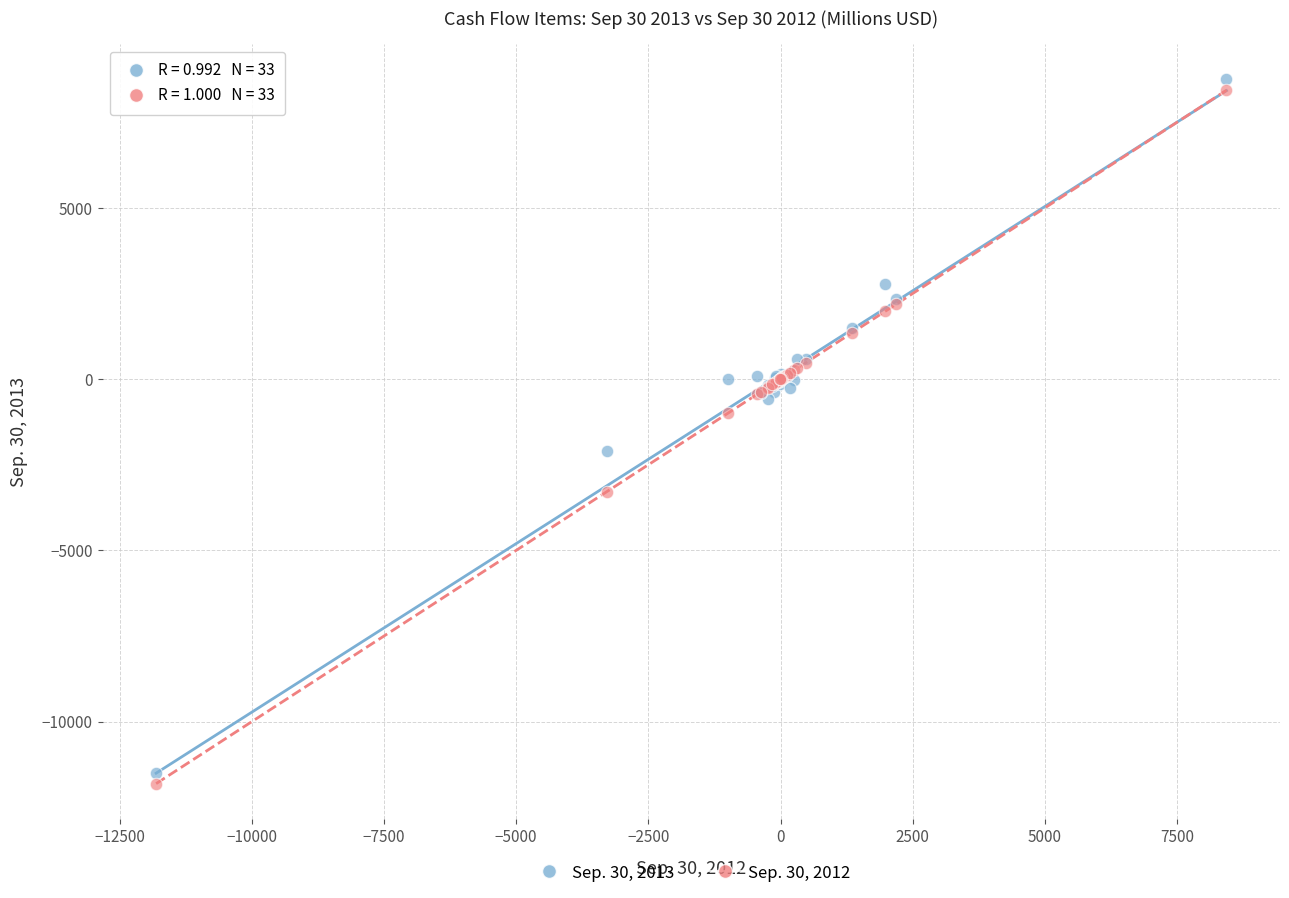

Which series has the widest spread of Y values?

Sep. 30, 2013